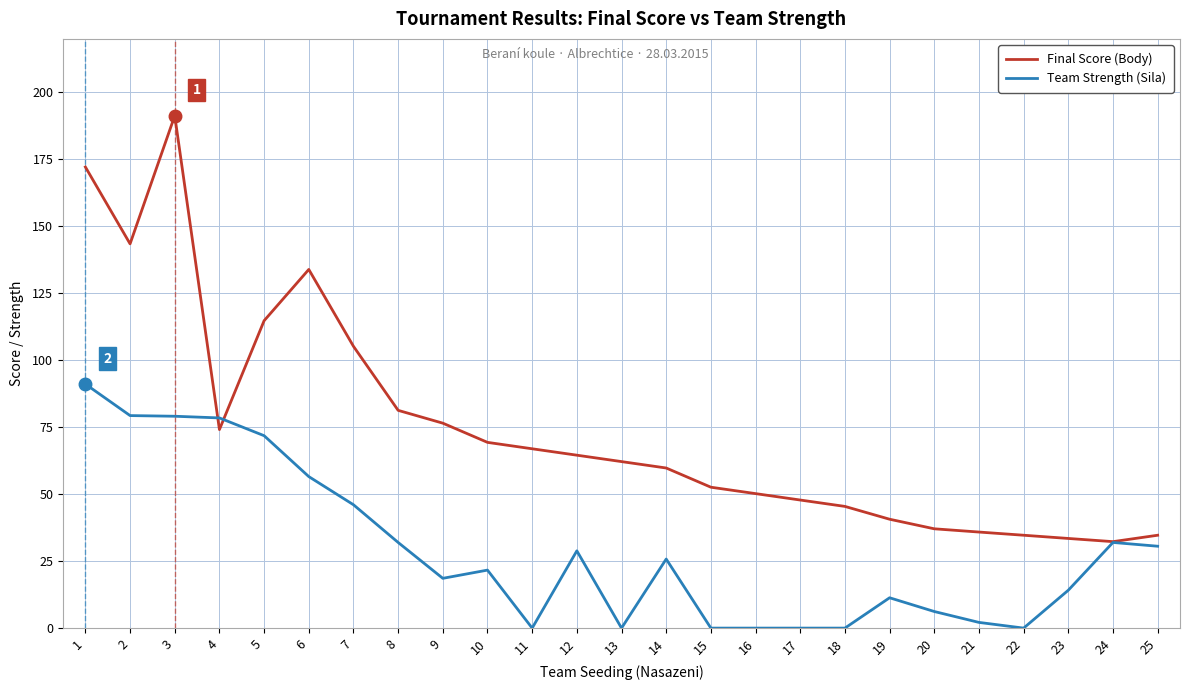

Where do Final Score (Body) and Team Strength (Sila) first cross each other?

3 and 4